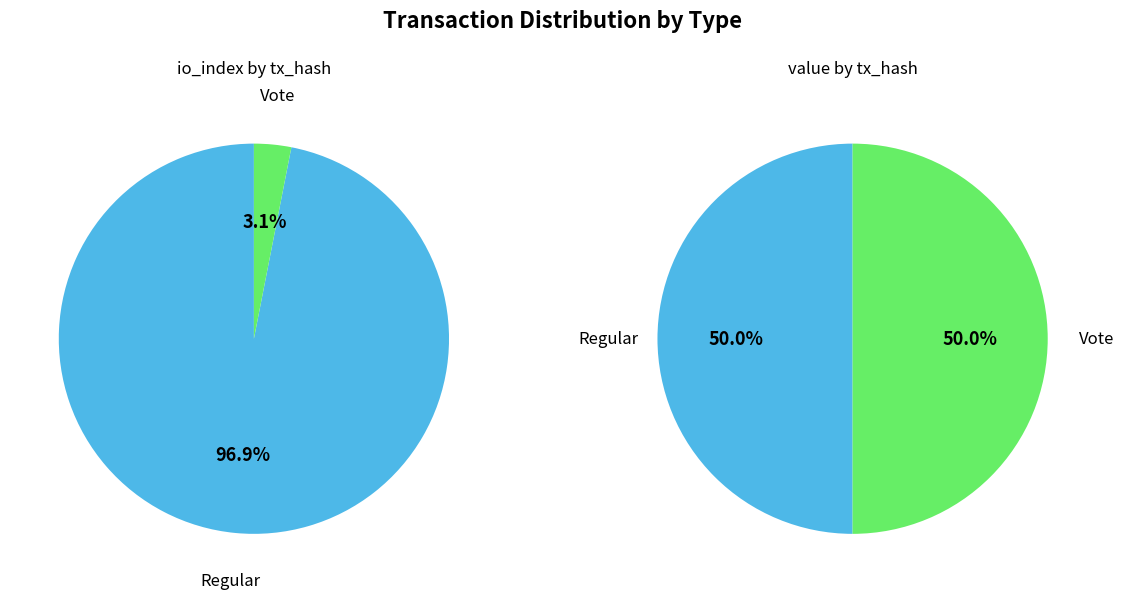

Count the number of slices in the pie.

2